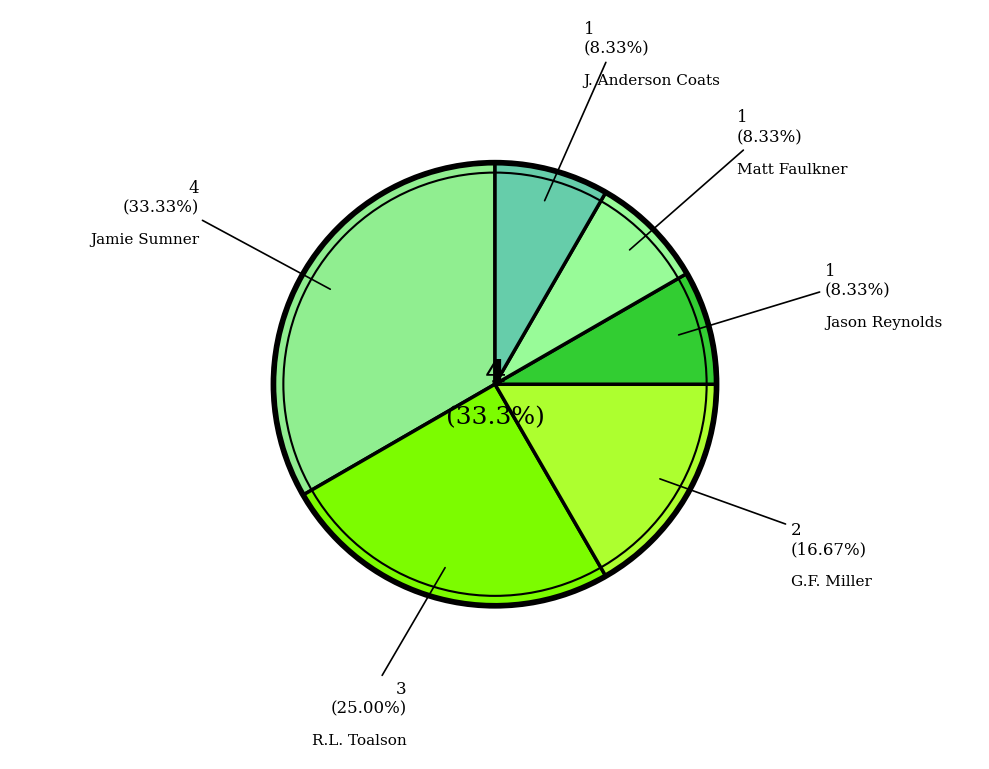

To the nearest percent, what is the difference between the largest and smallest slice percentages?

25%